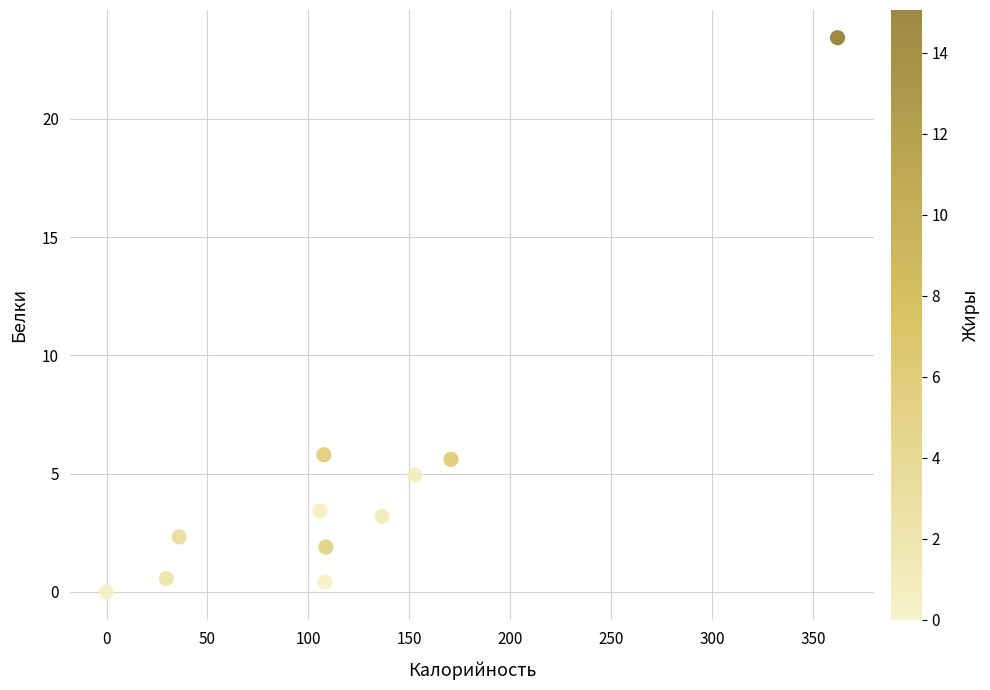

What is the range of Y values (max minus min)?

23.4